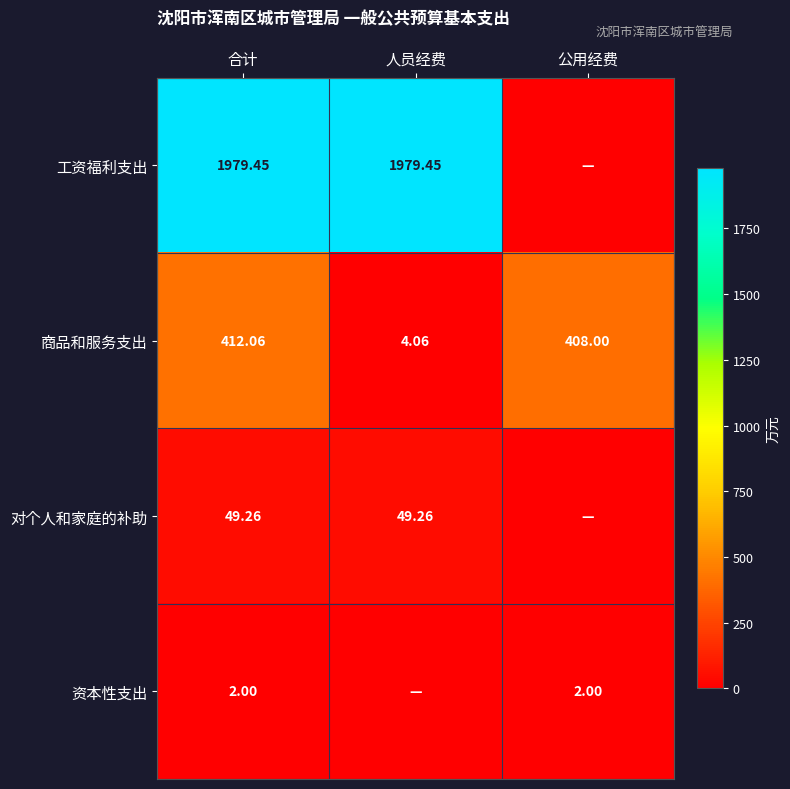

What is the average value of the 商品和服务支出 series?

274.7